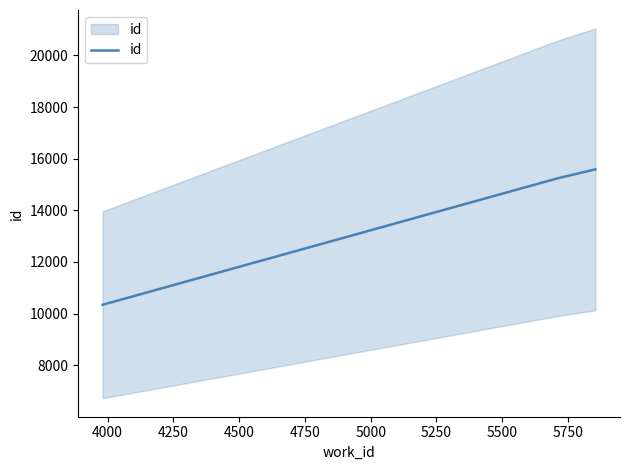

What is the sum of all values?

41167